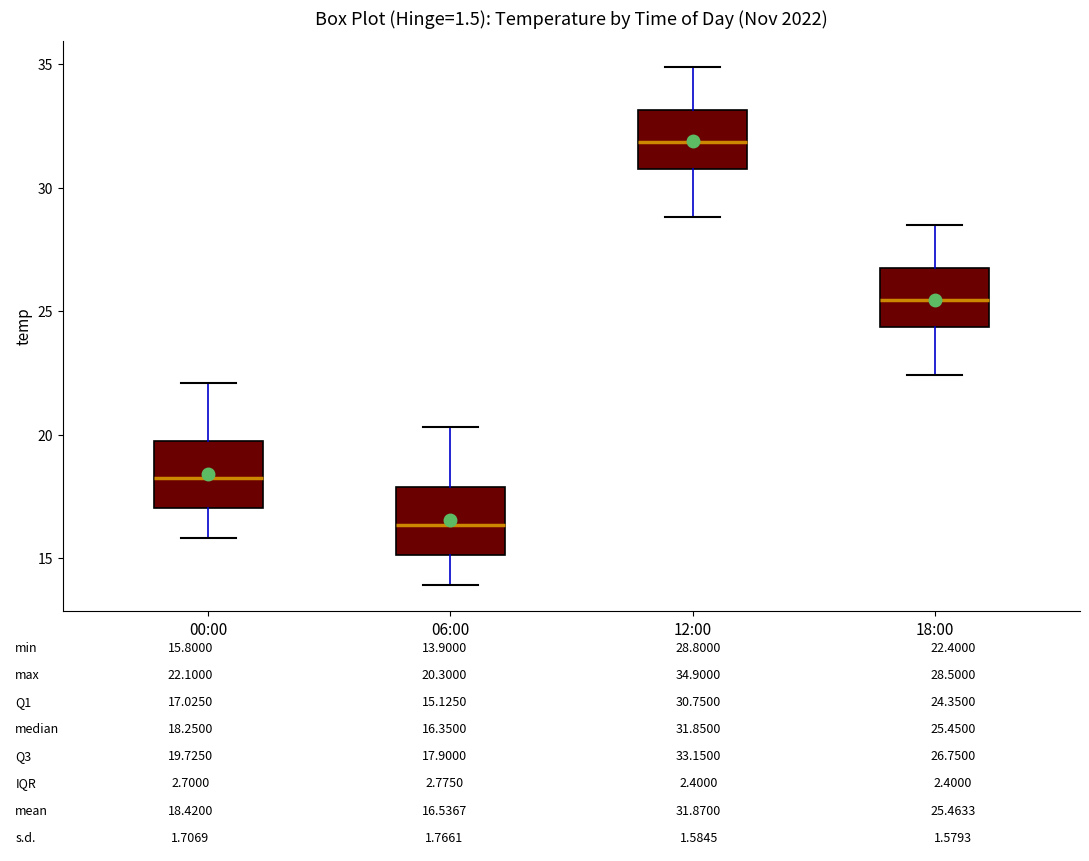

Which box has the lowest median line?

06:00